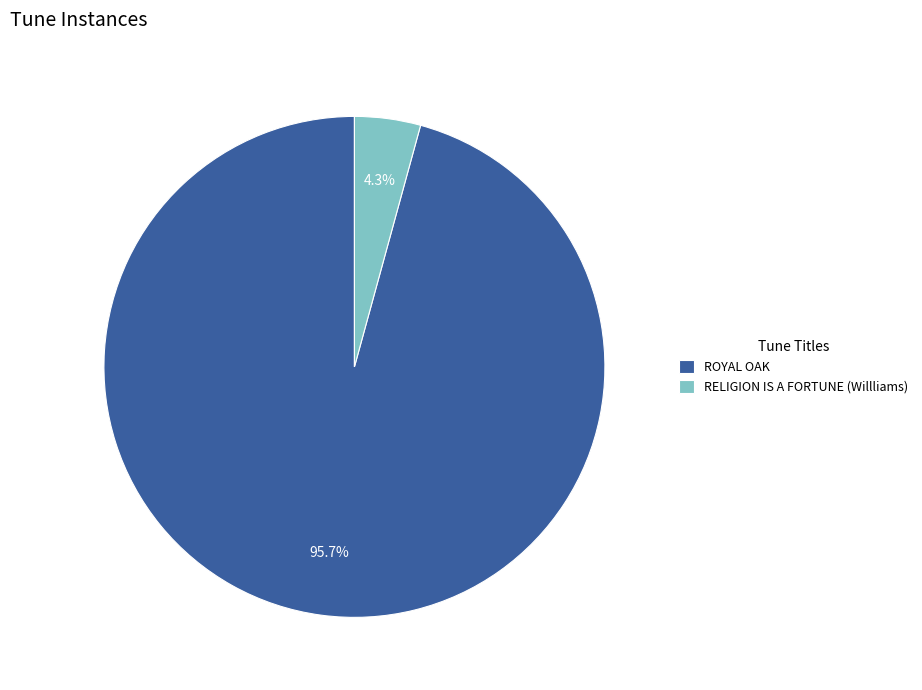

Which category has the smallest portion of the pie?

RELIGION IS A FORTUNE (Willliams)